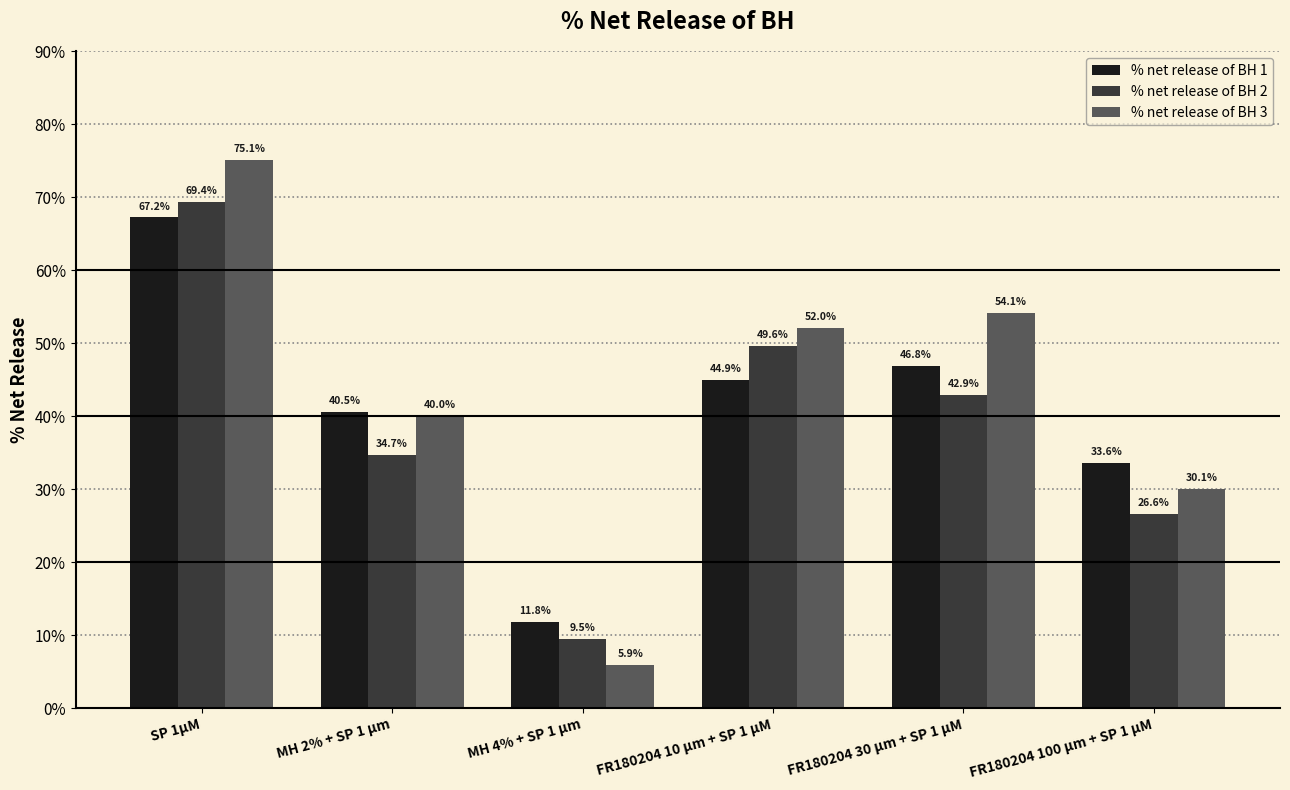

Which label corresponds to the largest value in the chart?

SP 1µM